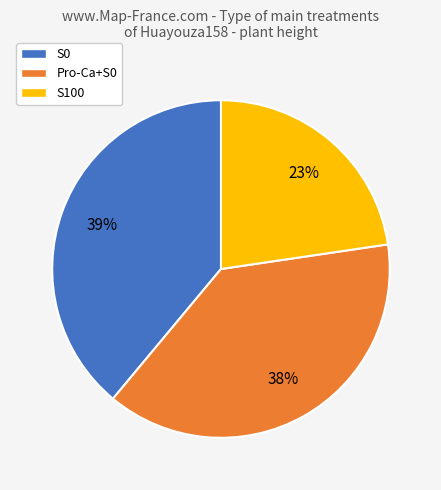

True or false: S0 accounts for 33% of the total.

False